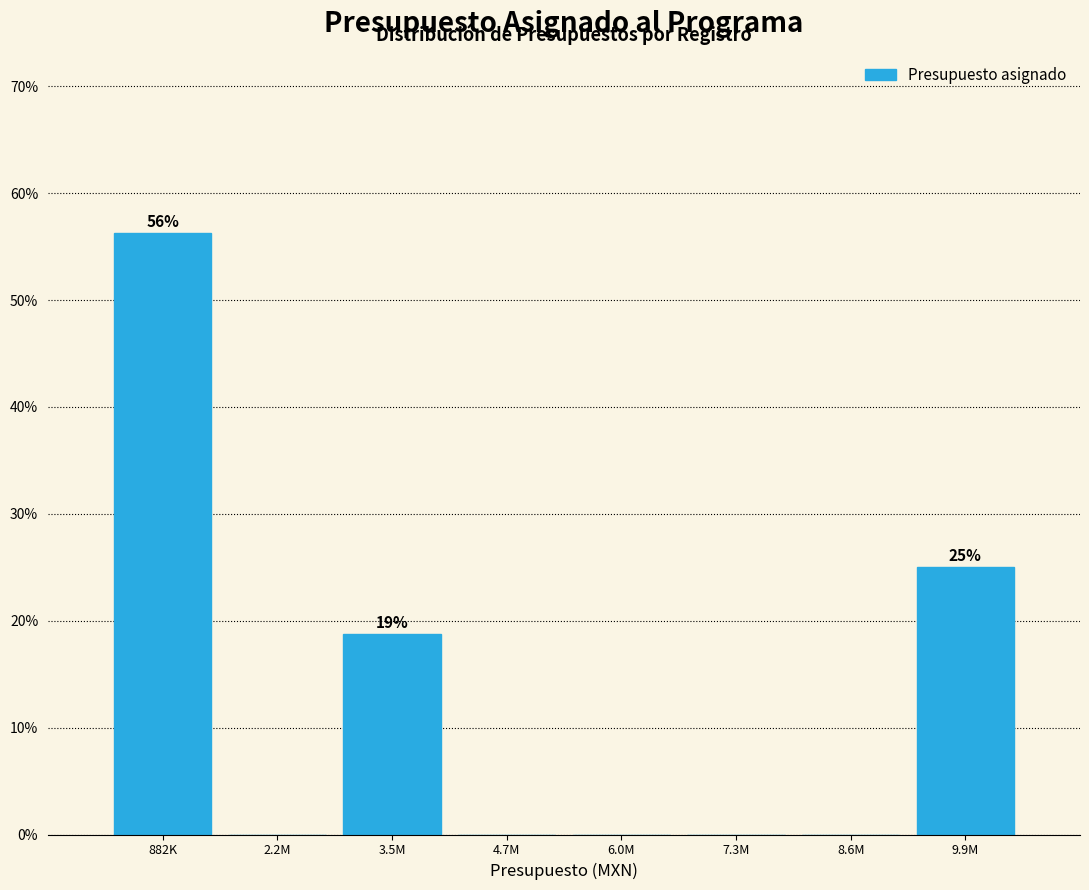

The chart shows a value of 20.2 at 8.6M. True or false?

False